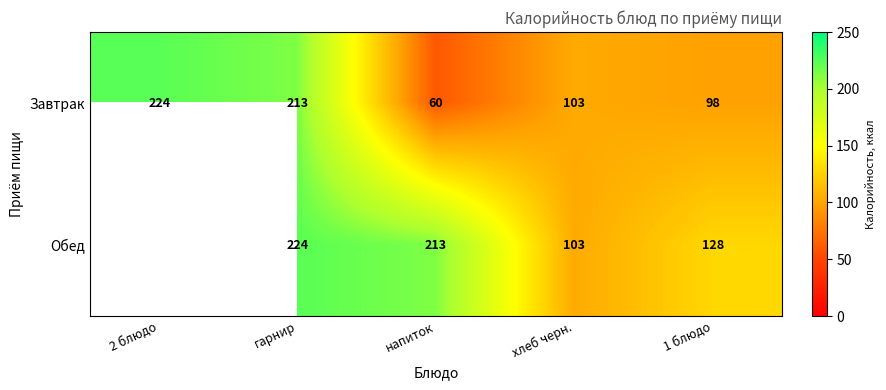

Count the number of categories in the chart.

5